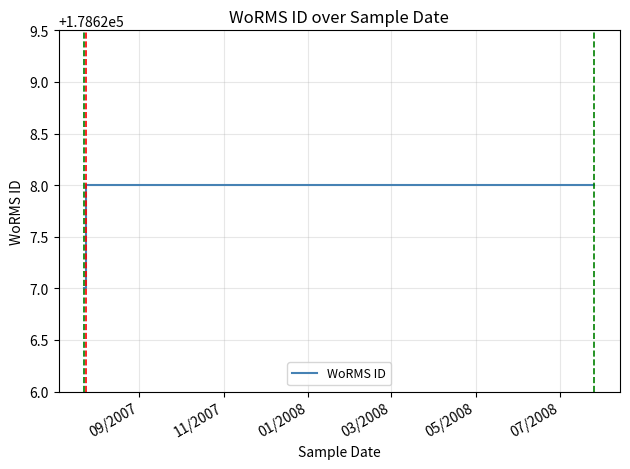

How many lines are shown in the chart?

1